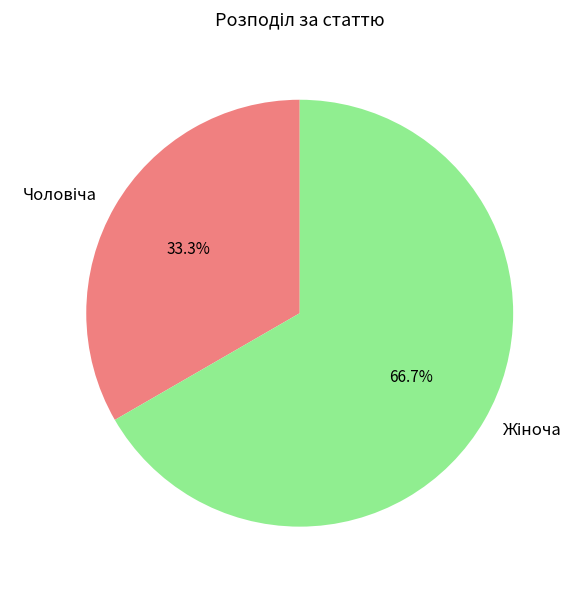

How many slices are in this pie chart?

2